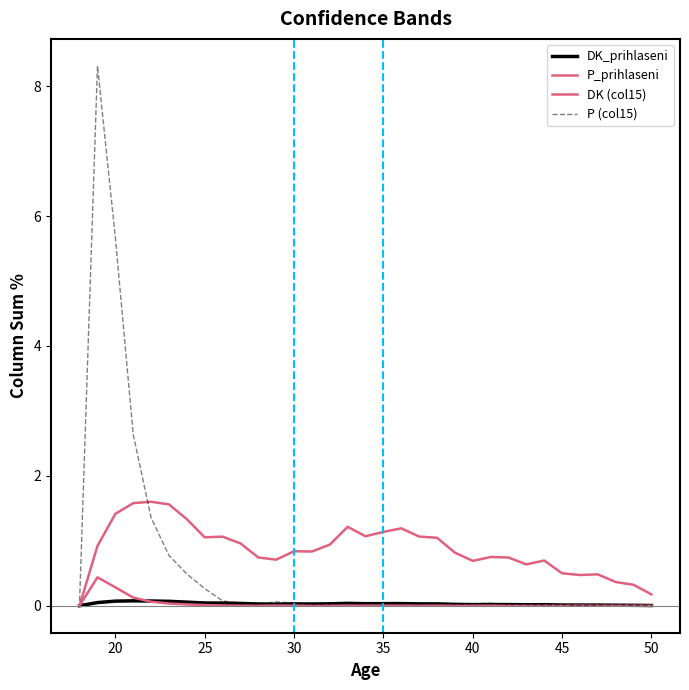

Reading left to right, extract all data points from this chart.

DK_prihlaseni: 0.0	0.0	0.1	0.1	0.1	0.1	0.1	0.0	0.0	0.0	0.0	0.0	0.0	0.0	0.0	0.0	0.0	0.0	0.0	0.0	0.0	0.0	0.0	0.0	0.0	0.0	0.0	0.0	0.0	0.0	0.0	0.0	0.0
P_prihlaseni: 0.0	0.4	0.3	0.1	0.1	0.0	0.0	0.0	0.0	0.0	0.0	0.0	0.0	0.0	0.0	0.0	0.0	0.0	0.0	0.0	0.0	0.0	0.0	0.0	0.0	0.0	0.0	0.0	0.0	0.0	0.0	0.0	0.0
DK (col15): 0.0	0.9	1.4	1.6	1.6	1.6	1.3	1.1	1.1	1.0	0.7	0.7	0.8	0.8	0.9	1.2	1.1	1.1	1.2	1.1	1.0	0.8	0.7	0.8	0.7	0.6	0.7	0.5	0.5	0.5	0.4	0.3	0.2
P (col15): 0.1	8.3	5.7	2.6	1.4	0.8	0.5	0.3	0.1	0.0	0.0	0.1	0.0	0.0	0.0	0.0	0.0	0.0	0.0	0.0	0.0	0.0	0.0	0.0	0.0	0.0	0.0	0.0	0.0	0.0	0.0	0.0	0.0